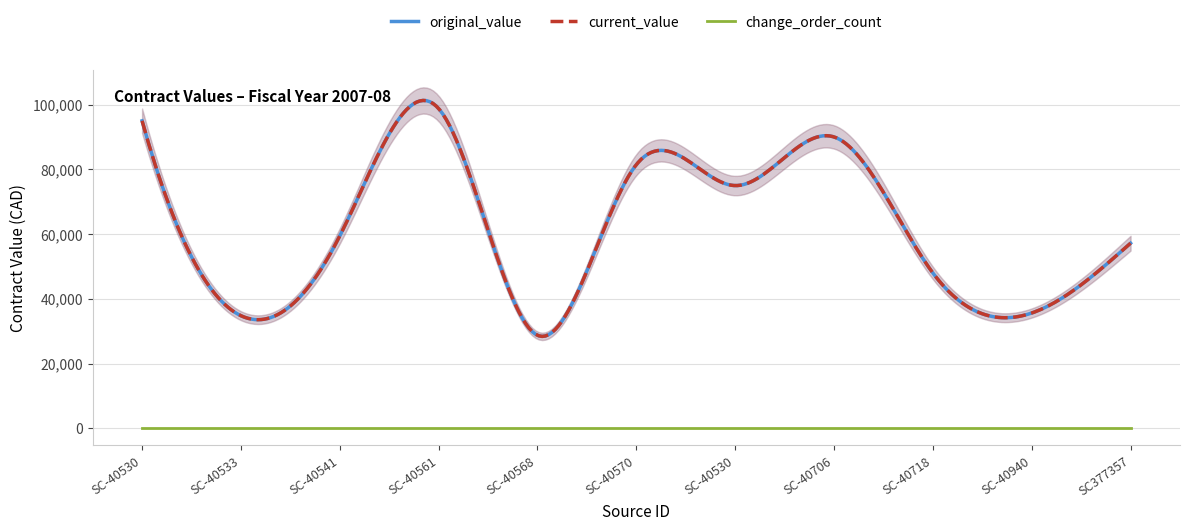

Reading left to right, what are all the values shown in this chart?

original_value: SC-405301=95000.0	SC-405333=34800.0	SC-405411=59437.0	SC-405619=98798.0	SC-405680=28742.0	SC-405708=81464.0	SC-405304=75000.0	SC-407063=90025.0	SC-407184=48000.0	SC-409408=35631.6	SC377357=57202.0
current_value: SC-405301=95000.0	SC-405333=34800.0	SC-405411=59437.0	SC-405619=98798.0	SC-405680=28742.0	SC-405708=81464.0	SC-405304=75000.0	SC-407063=90025.0	SC-407184=48000.0	SC-409408=35631.6	SC377357=57202.0
change_order_count: SC-405301=0.0	SC-405333=0.0	SC-405411=0.0	SC-405619=0.0	SC-405680=0.0	SC-405708=0.0	SC-405304=0.0	SC-407063=0.0	SC-407184=0.0	SC-409408=0.0	SC377357=0.0